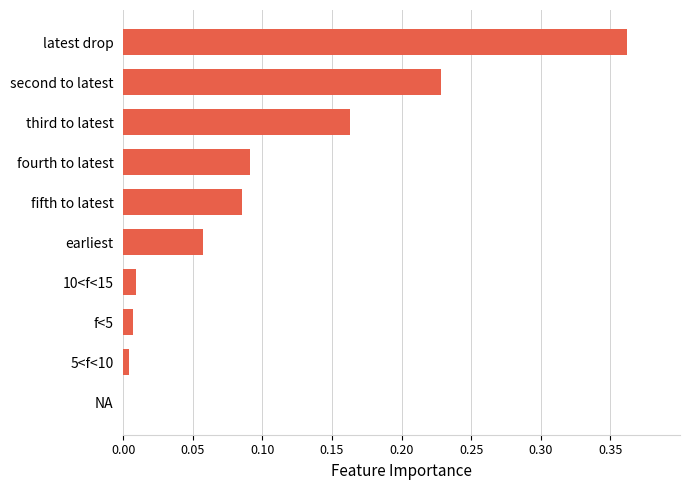

Are the bars horizontal?

Yes